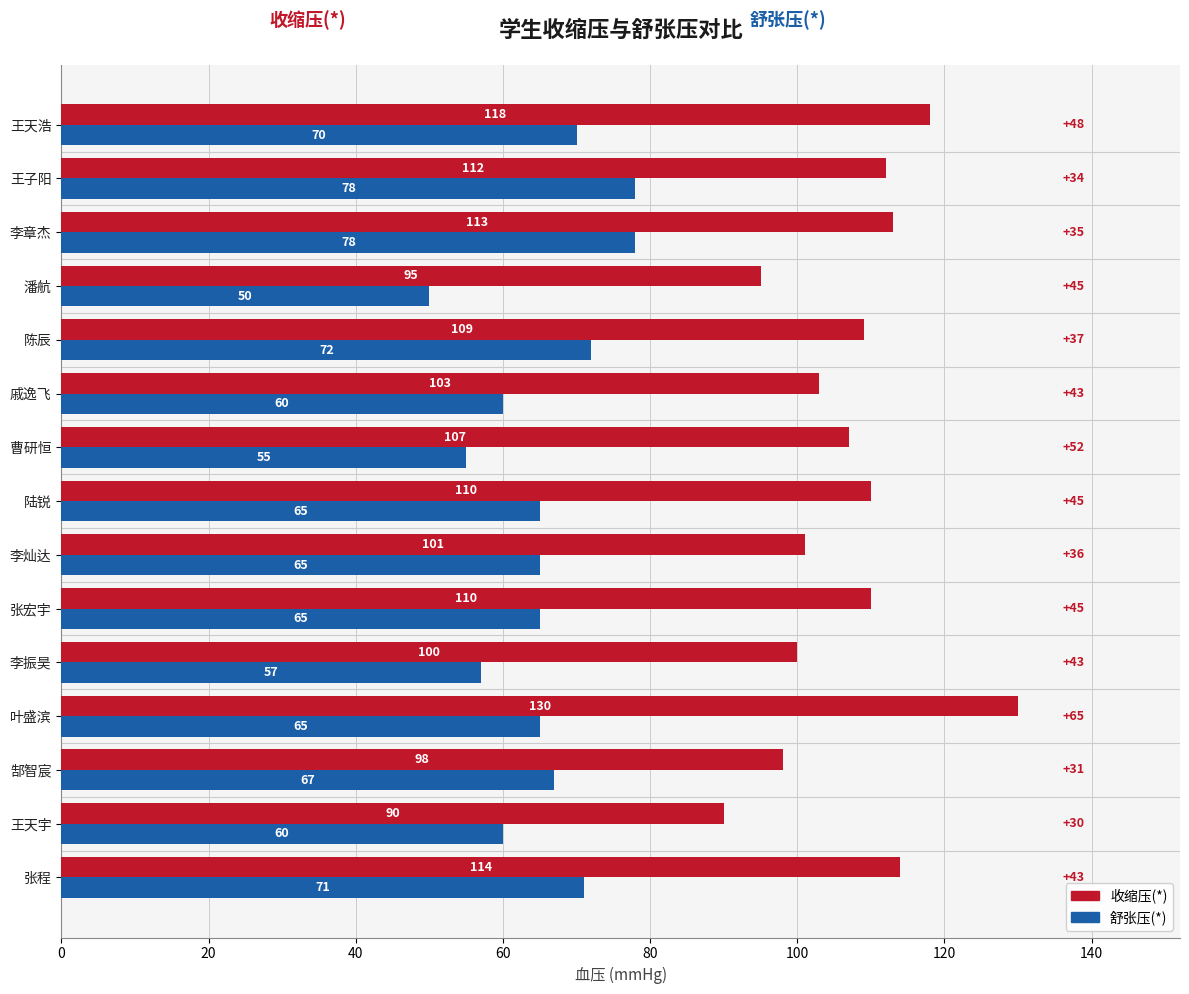

What is the total value across all series at 陆锐?

175